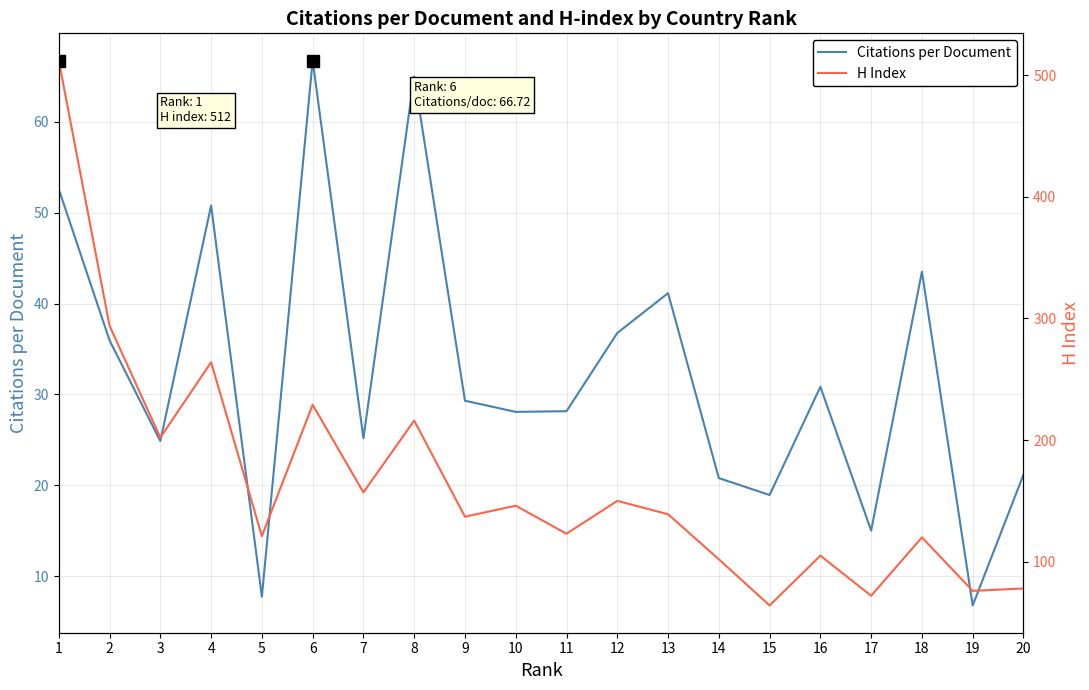

In H Index, how many points are lower than both neighbors (excluding endpoints)?

8